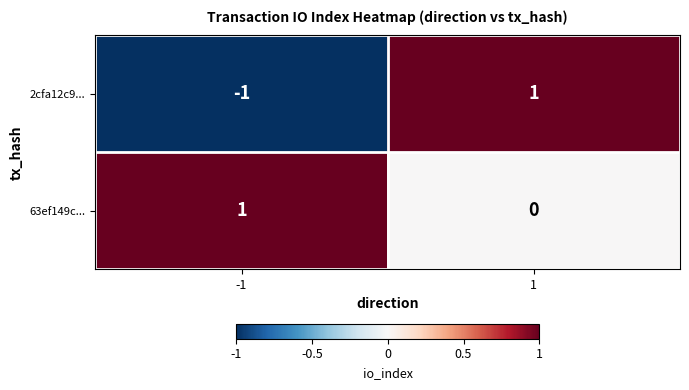

At -1, list the series in order from largest to smallest.

63ef149c..., 2cfa12c9...